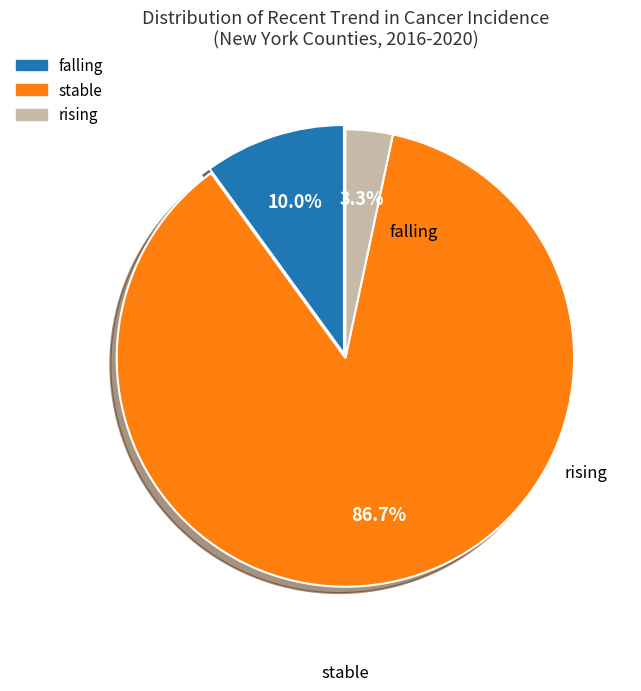

Between rising and falling, which is larger?

falling